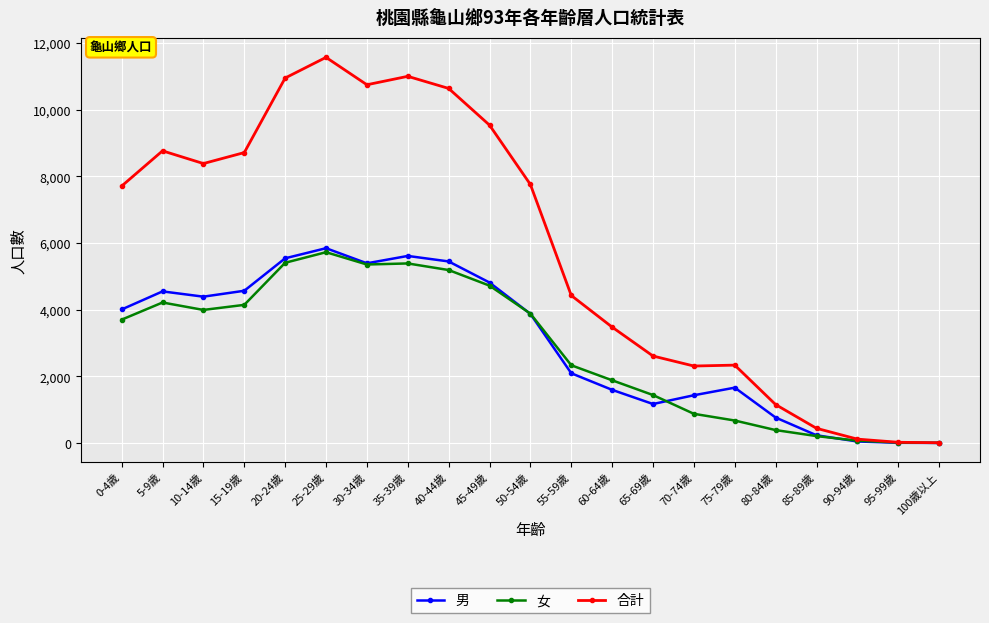

What is the label of the 10th point from the right?

55-59歲